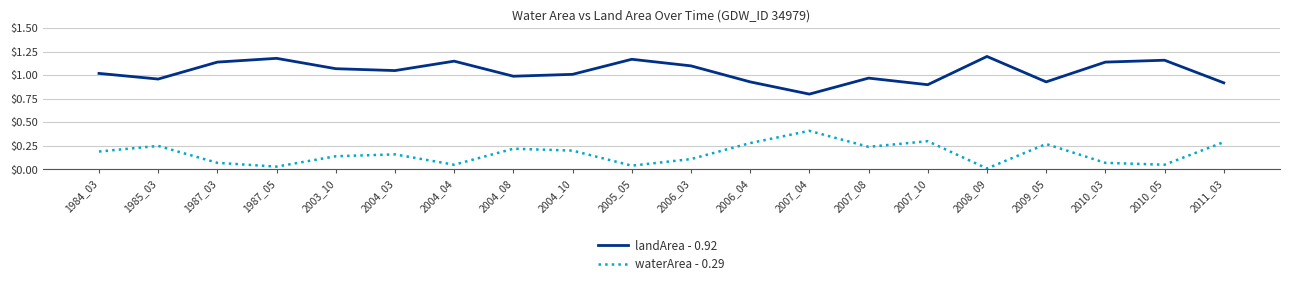

How many interior local valleys does the waterArea - 0.29 series have?

6